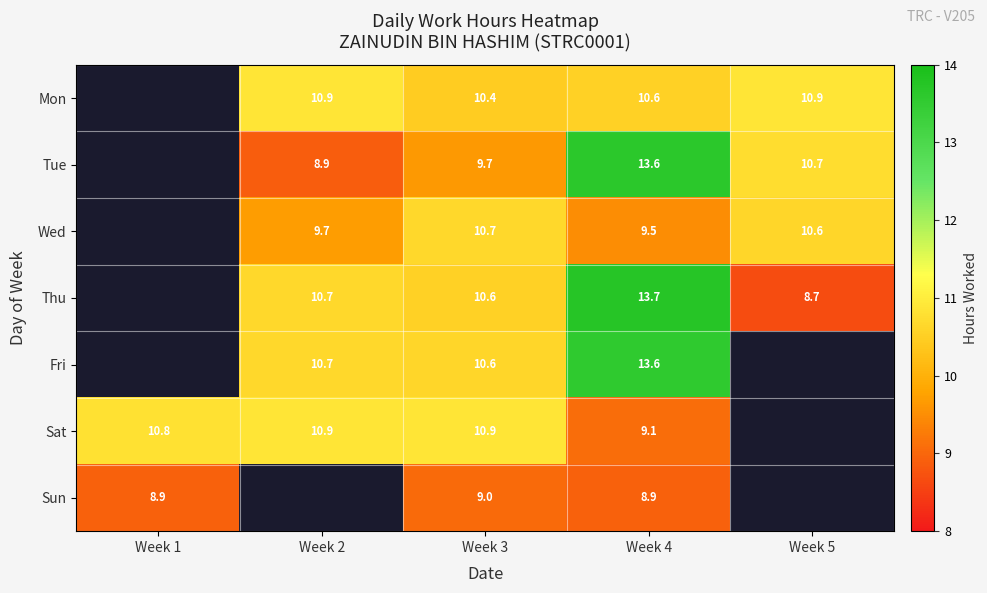

What is the difference between the Sat values at Week 2 and Week 4?

1.8